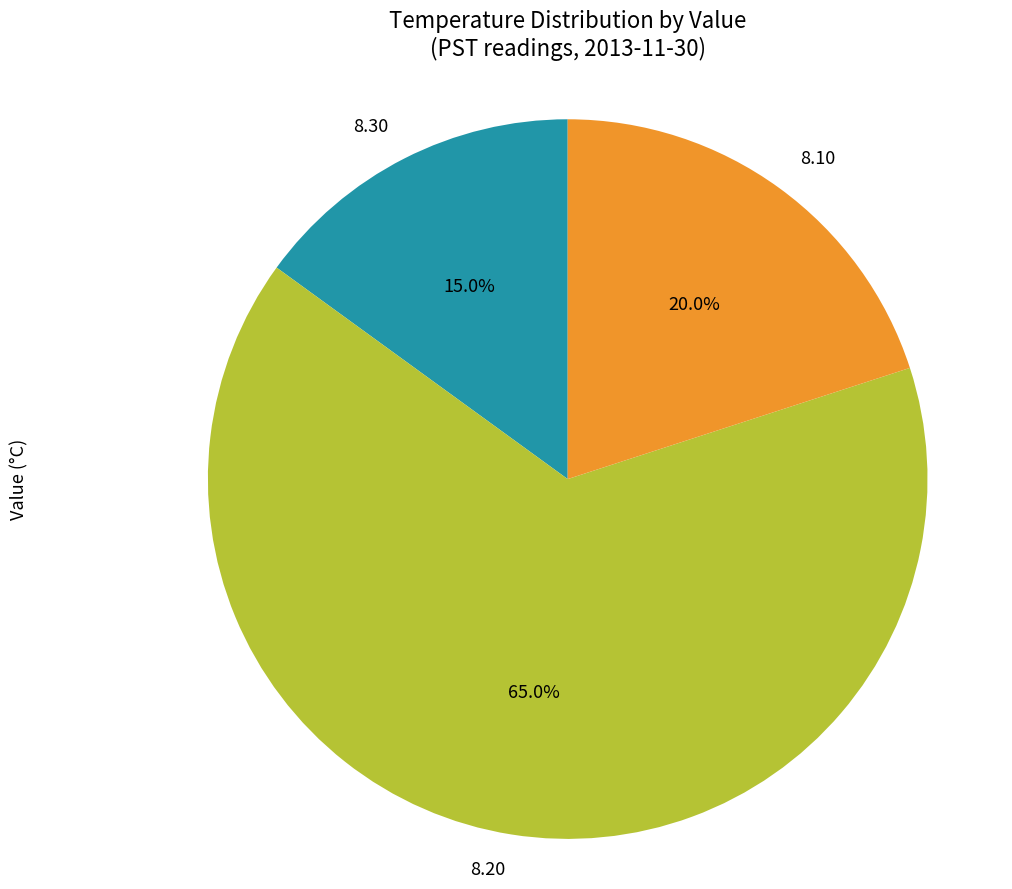

Which category accounts for the majority?

8.20